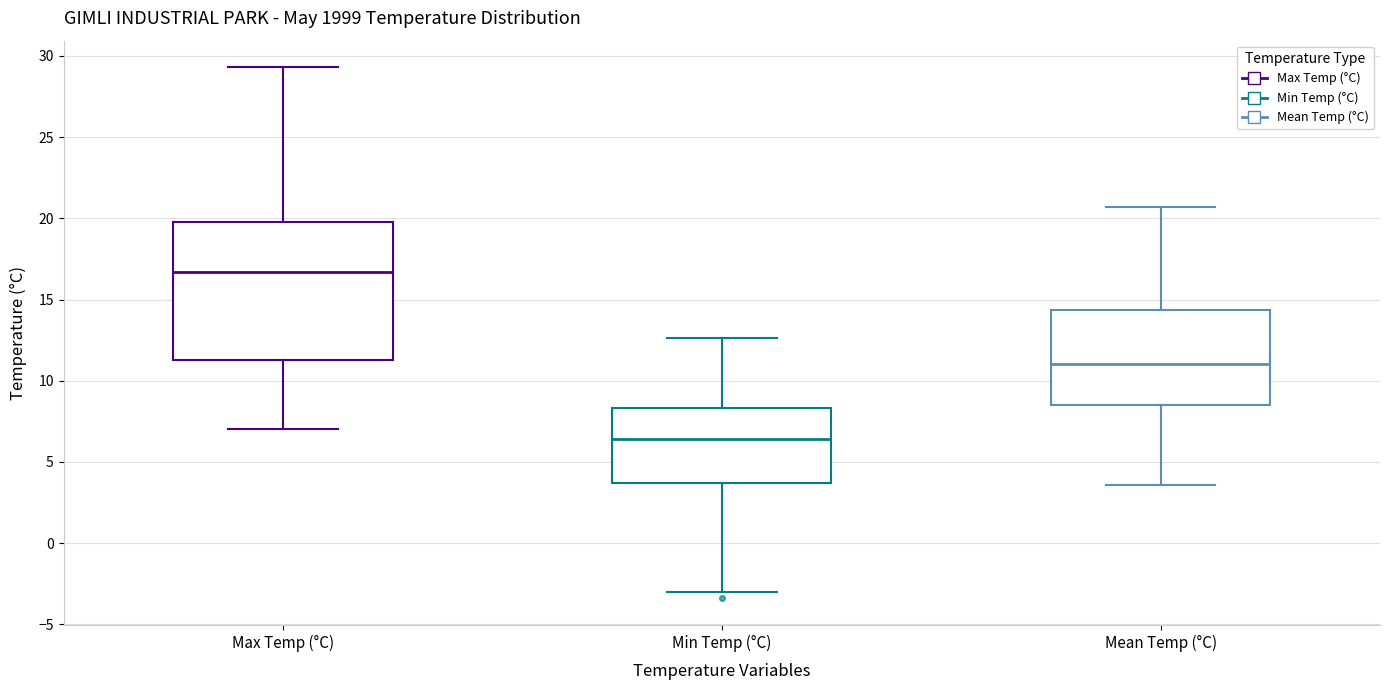

Where is the upper edge of the box for Mean Temp (°C) on the y-axis? The values are not printed on the chart, so give them approximately, as read against the axis.

14.5